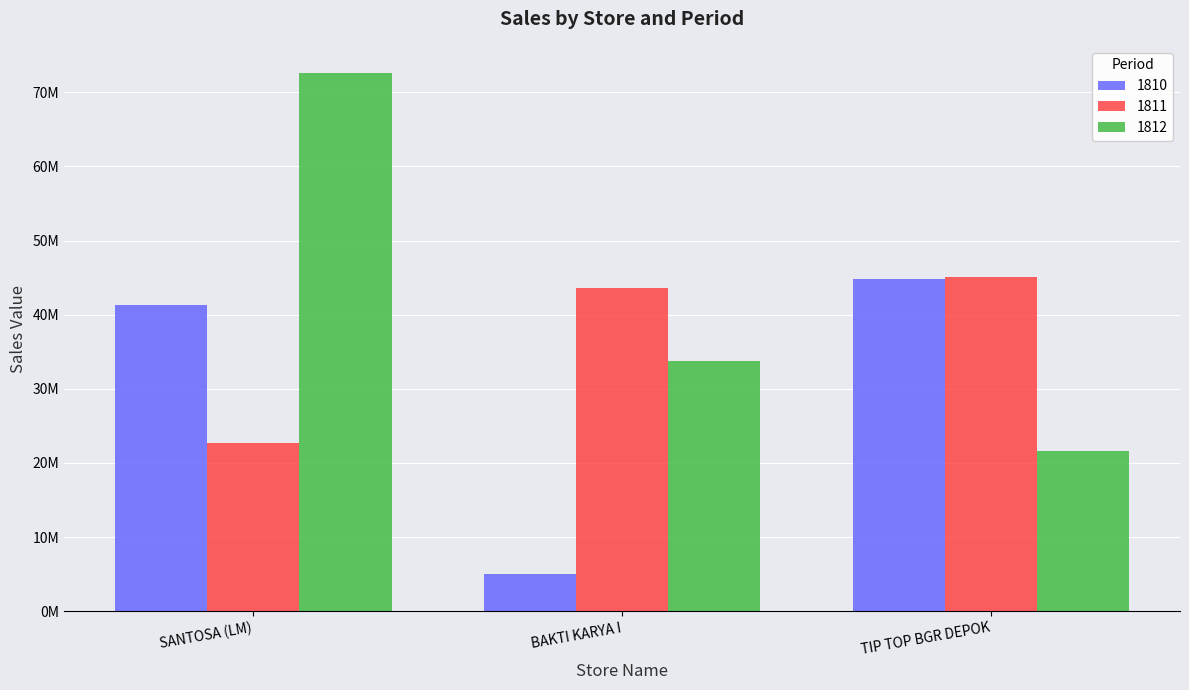

At which category is the sum across all series the highest?

SANTOSA (LM)